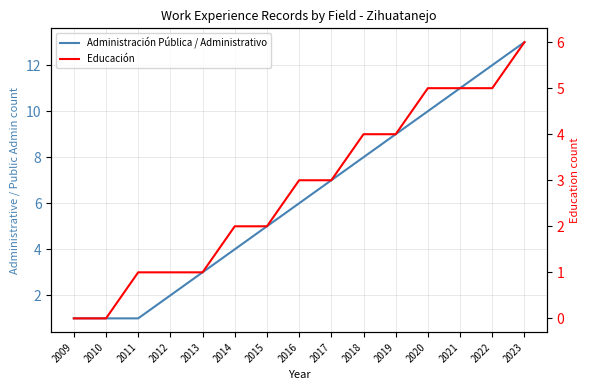

What is the sum of all Administración Pública / Administrativo values?

93